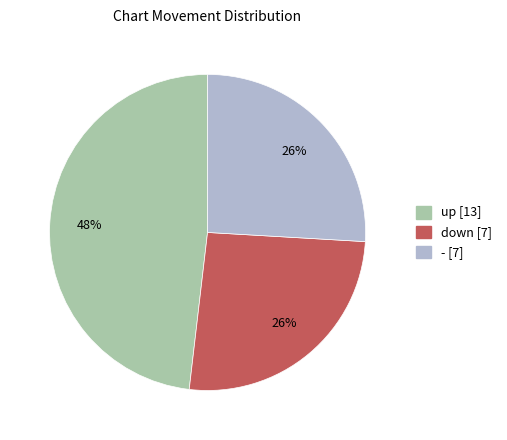

Count the number of slices in the pie.

3